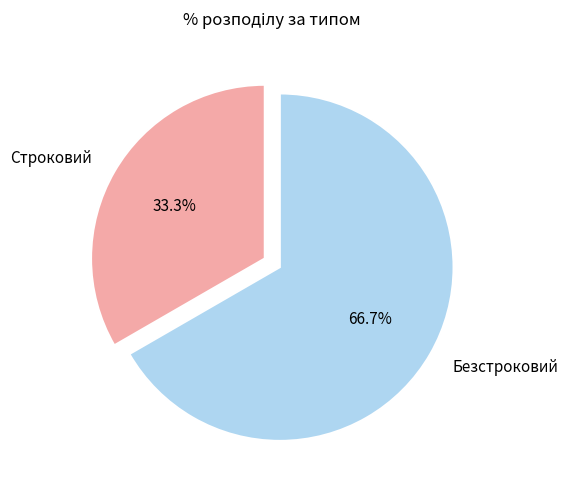

Approximately how many times larger is the value at Строковий compared to Безстроковий?

0.5